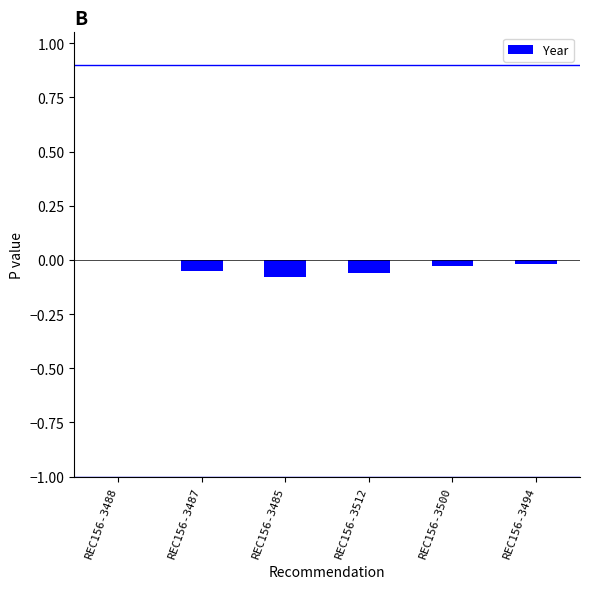

How many distinct data groups are displayed?

1